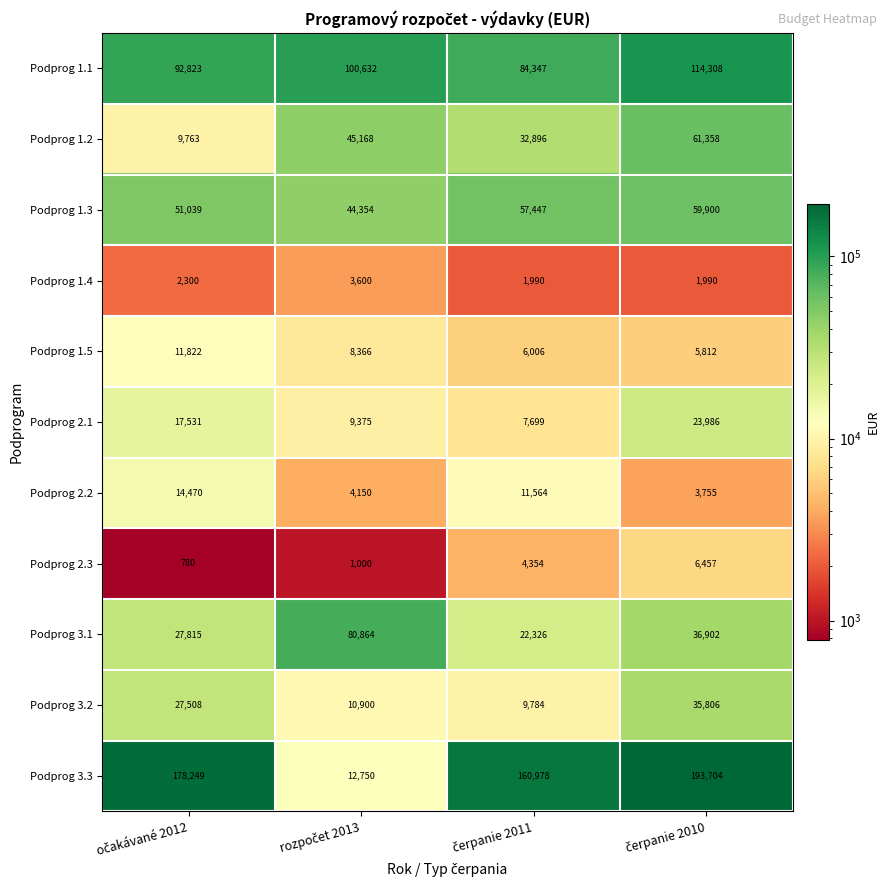

Which series has the widest spread of values?

Podprog 3.3